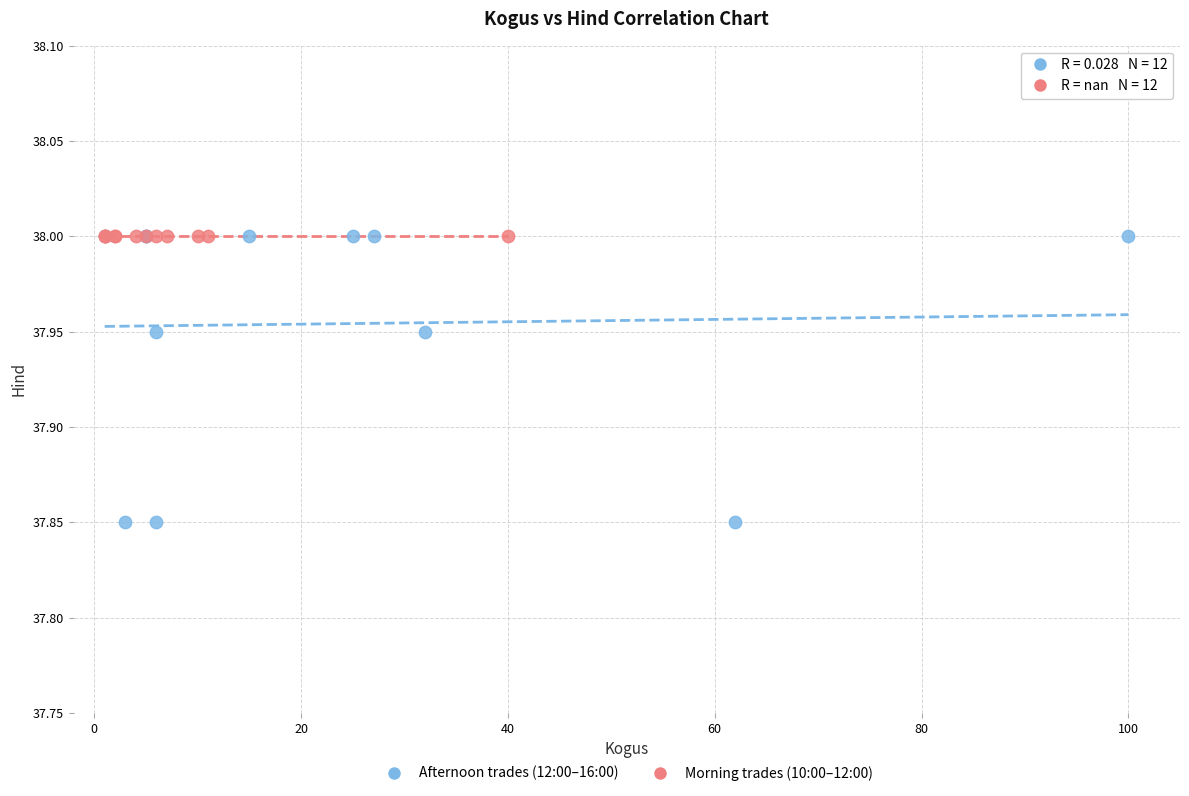

Which series contains the lowest Y value?

Afternoon trades (12:00–16:00)